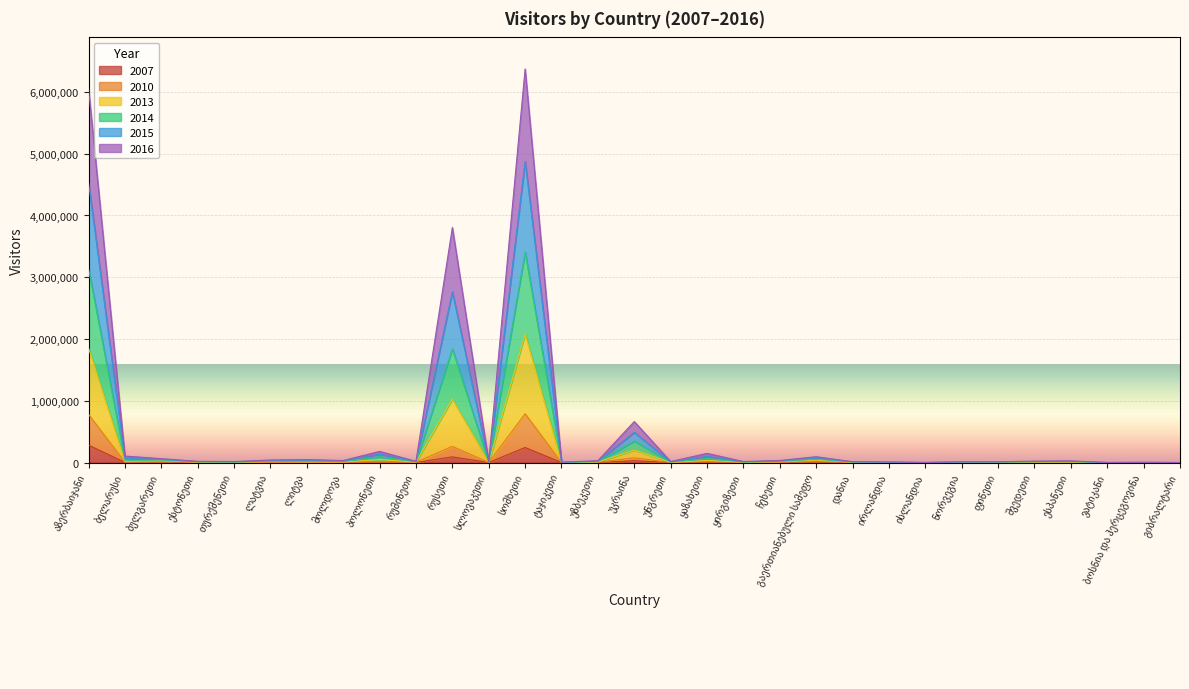

Rank the categories by 2007 value from highest to lowest.

აზერბაიჯანი, სომხეთი, რუსეთი, უკრაინა, გაერთიანებული სამეფო, ბულგარეთი, ყაზახეთი, პოლონეთი, ლატვია, ლიტვა, ესტონეთი, ჩეხეთი, ბელარუსი, უზბეკეთი, შვედეთი, რუმინეთი, მოლდოვა, ესპანეთი, დანია, ნორვეგია, ირლანდია, ყირგიზეთი, უნგრეთი, ფინეთი, სლოვაკეთი, თურქმენეთი, ტაჯიკეთი, ბოსნია და ჰერცეგოვინა, ისლანდია, ვატიკანი, გიბრალტარი